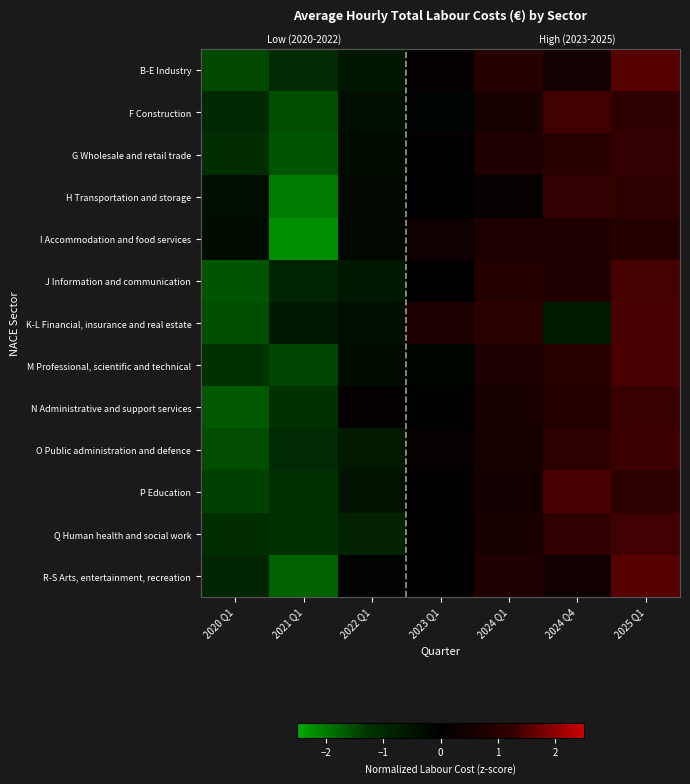

At which category does the chart reach its peak across all series?

2025 Q1